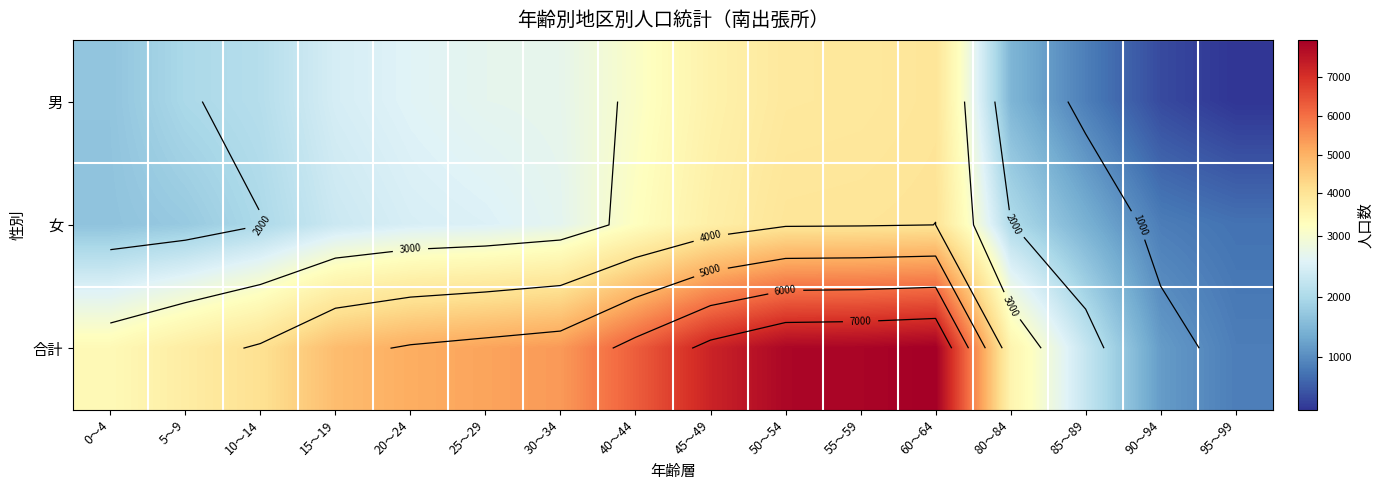

Which series has the largest total across all categories?

合計